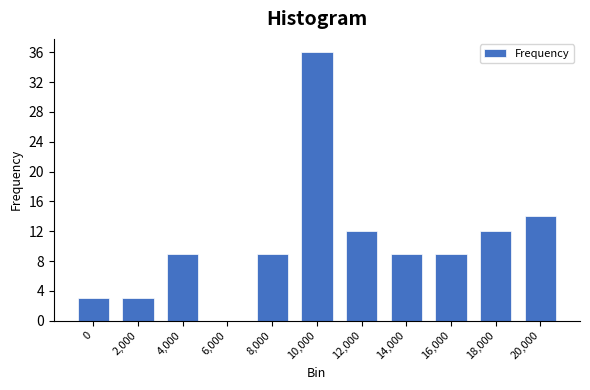

Reading left to right, transcribe all the data shown in this chart.

0=3	2,000=3	4,000=9	6,000=0	8,000=9	10,000=36	12,000=12	14,000=9	16,000=9	18,000=12	20,000=14